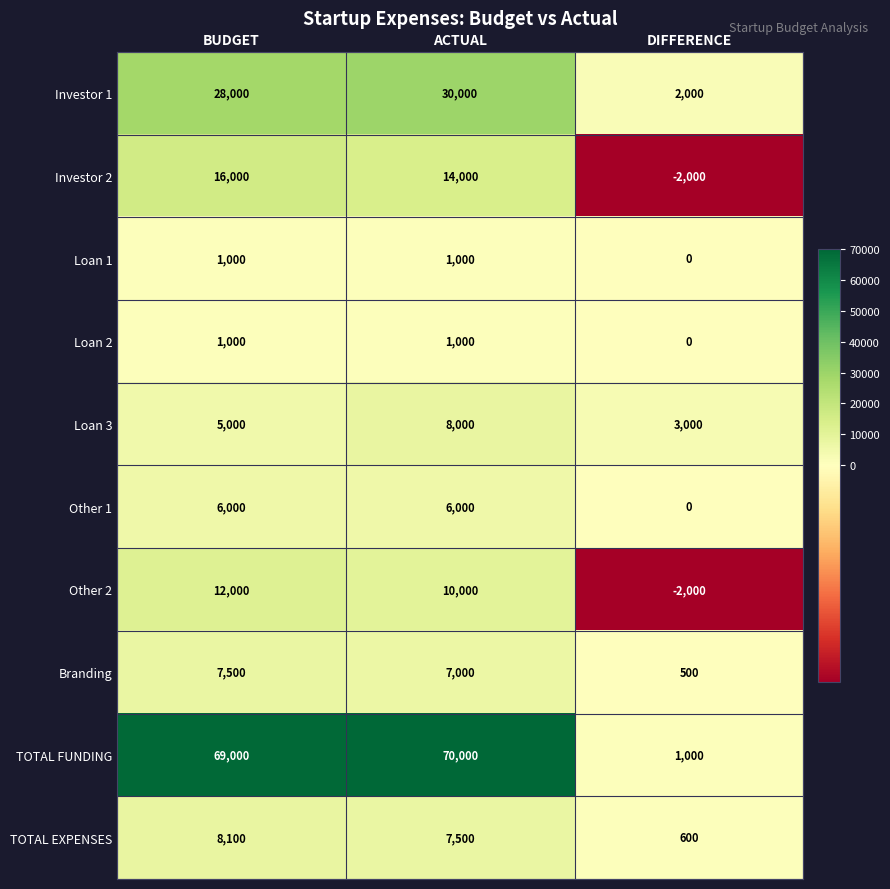

What is the total value across all series at DIFFERENCE?

3100